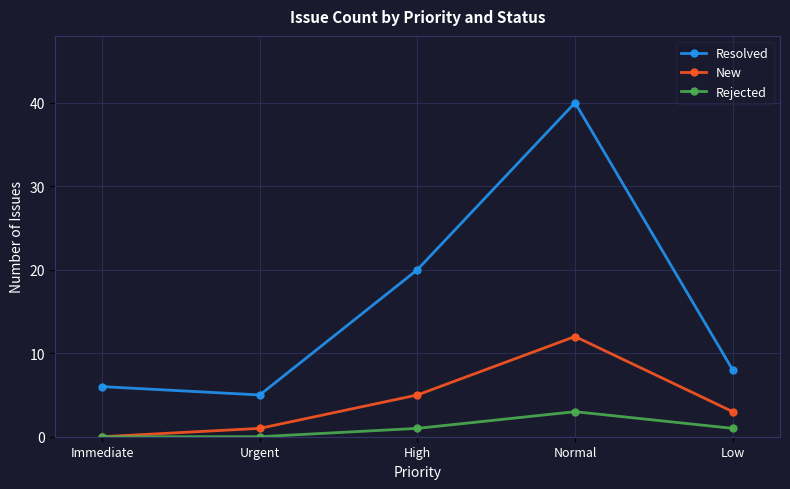

The Resolved series shows 5 at Urgent. True or false?

True